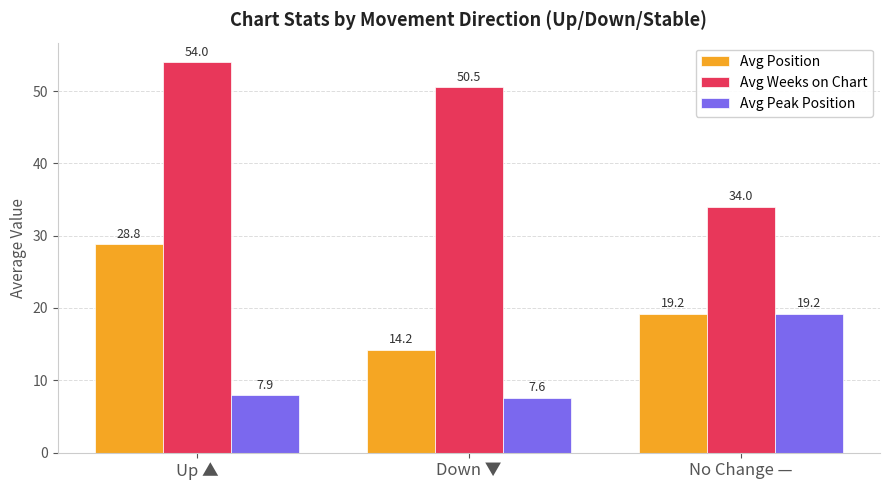

The Avg Peak Position series shows 19.2 at No Change —. True or false?

True